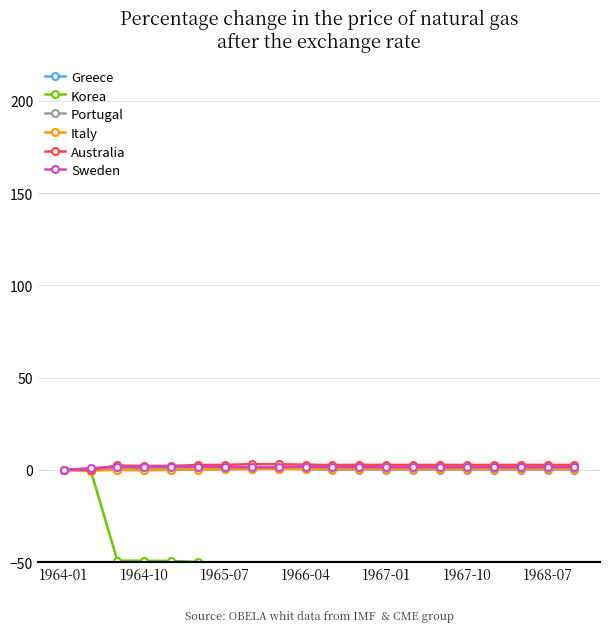

How many lines are shown in the chart?

6